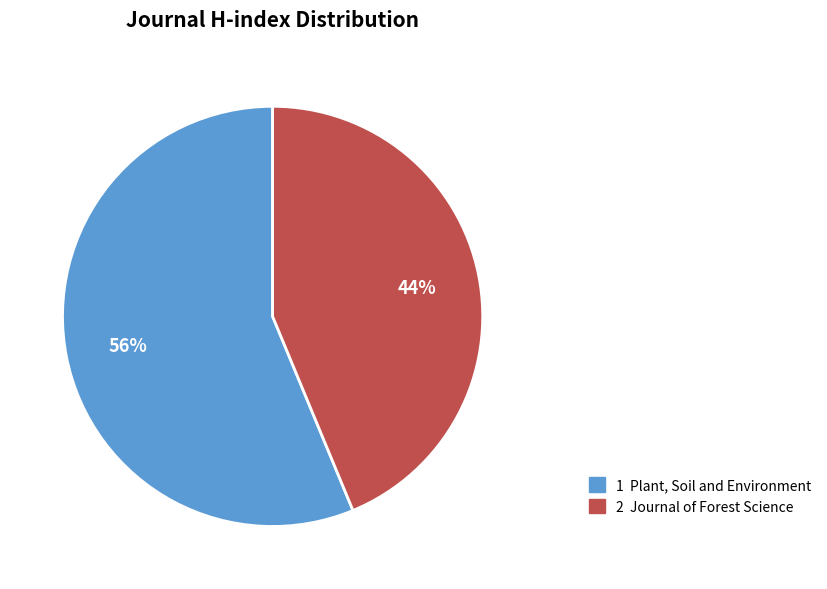

Does any single category account for the majority?

Yes